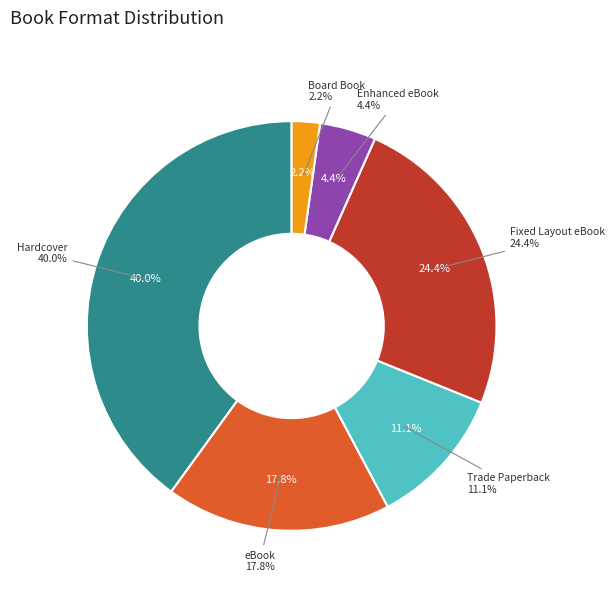

What is the change in value from eBook to Trade Paperback?

-3